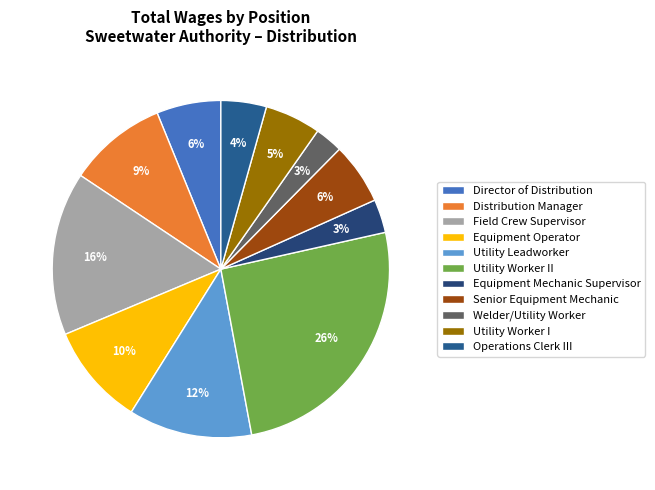

True or false: Director of Distribution accounts for 6% of the total.

True